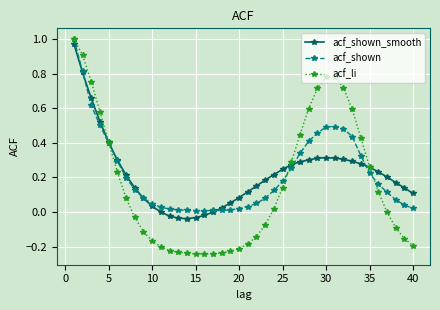

True or false: acf_shown_smooth has more than 0 points higher than both neighbors.

True